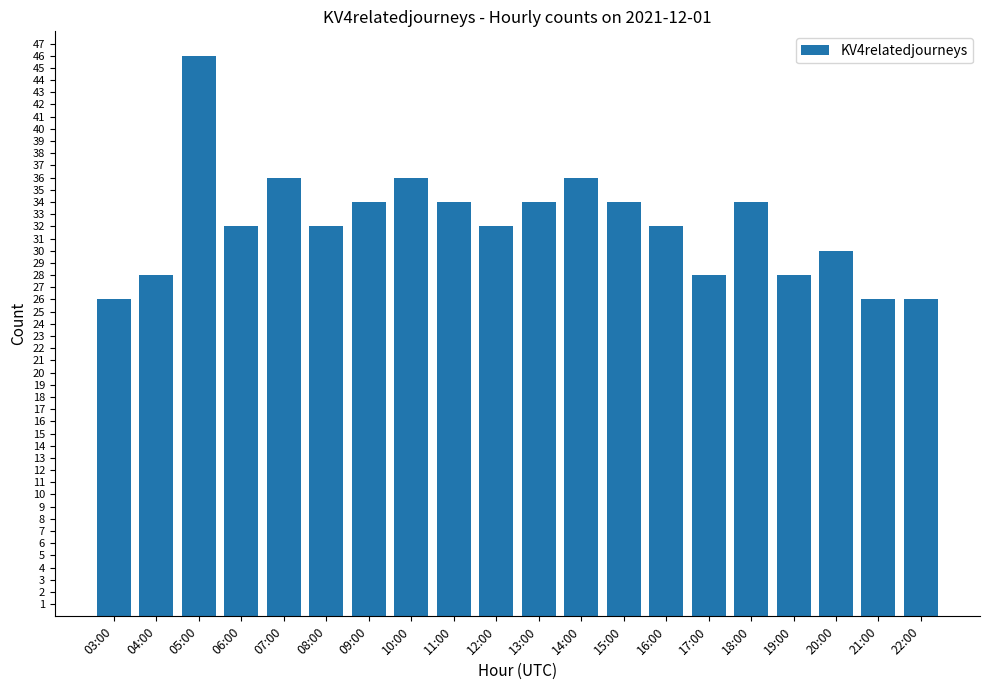

What is the sum of all values?

644